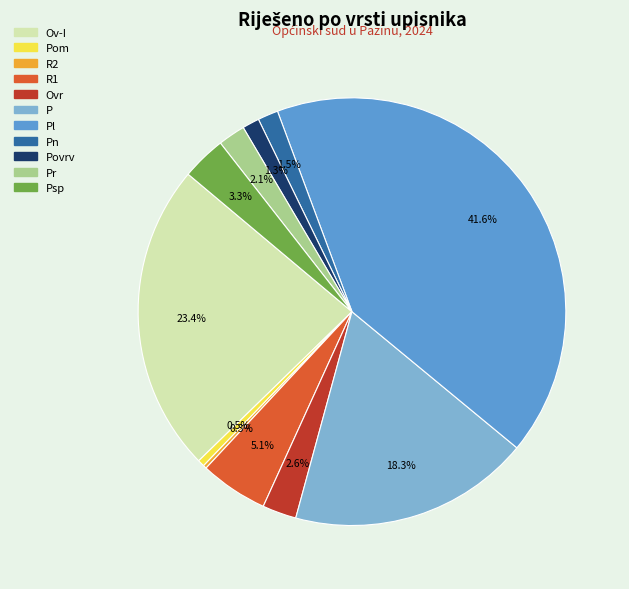

Which slice is the largest?

Pl